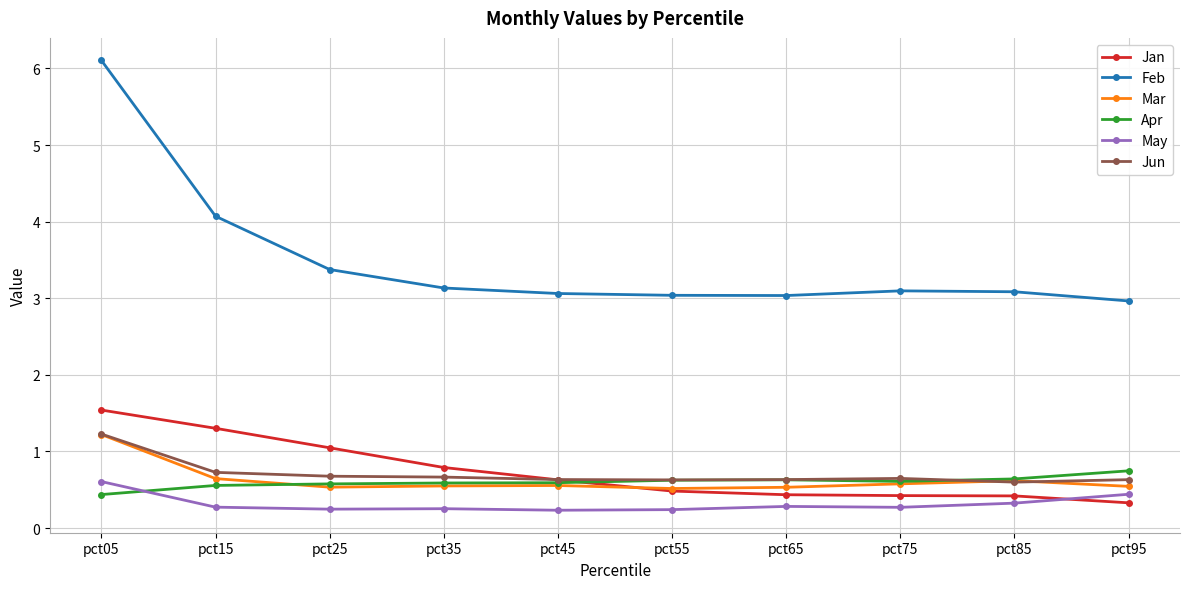

What is the average value of the Jun series?

0.7